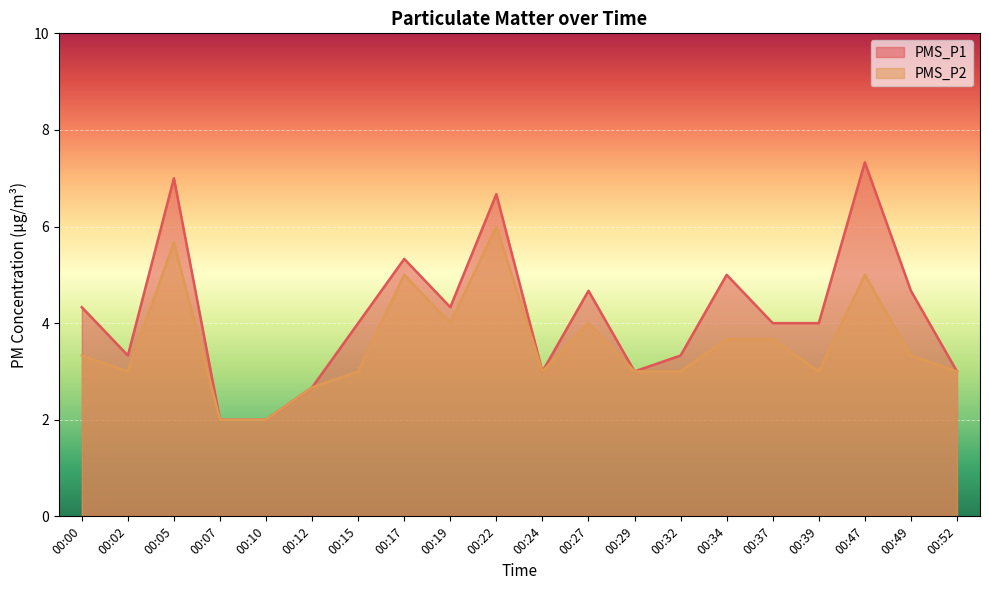

What are all the series names shown in the legend?

PMS_P1, PMS_P2